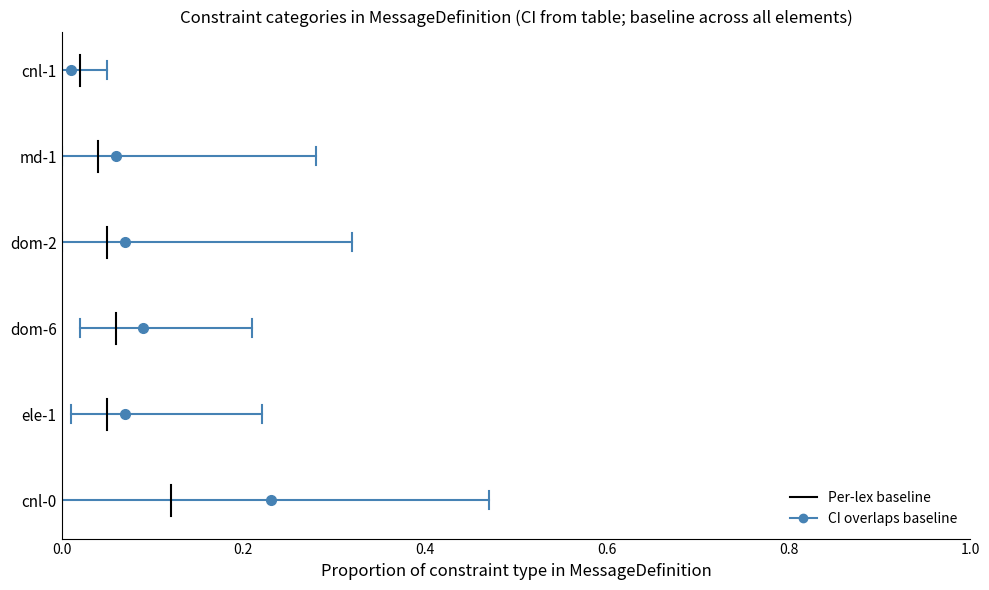

At 0.2, list the series in order from smallest to largest.

CI overlaps baseline, Per-lex baseline